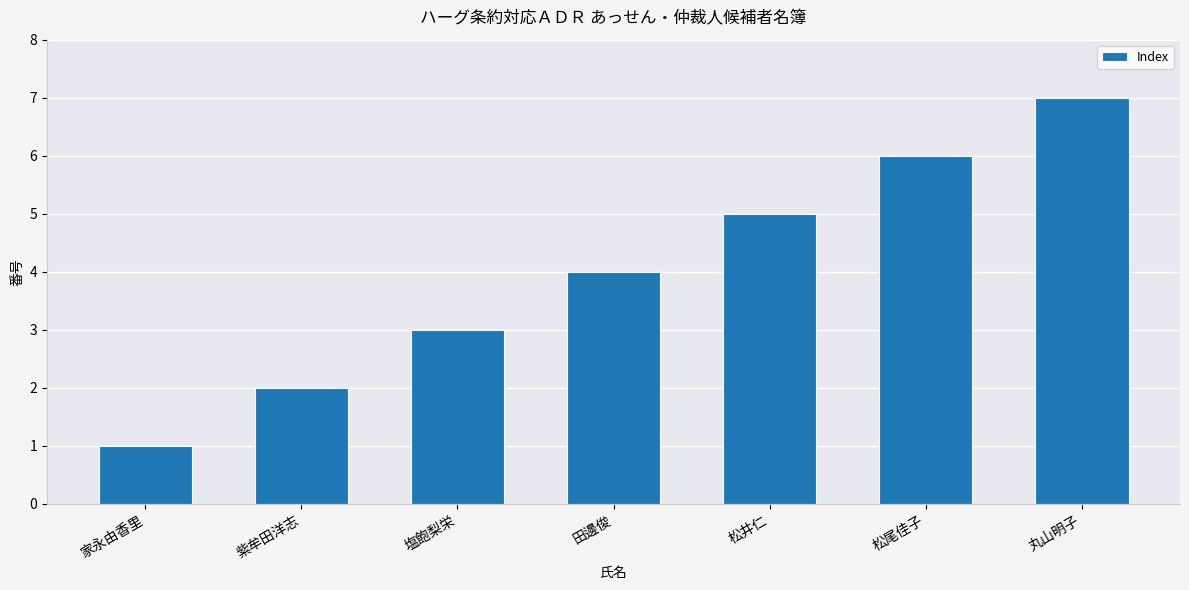

What is the difference between the values at 塩飽梨栄 and 松尾佳子?

3